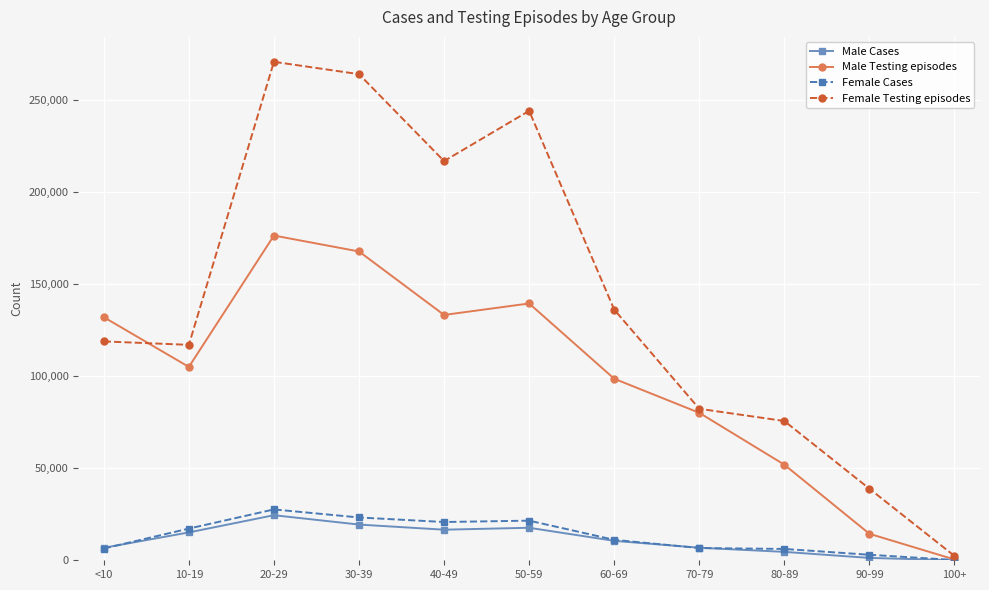

Which series has the largest range (max minus min)?

Female Testing episodes